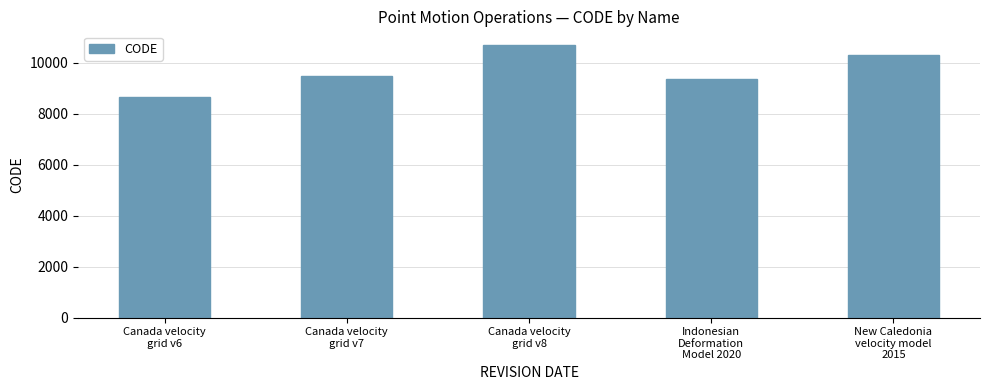

What is the change in value from Canada velocity
grid v6 to Canada velocity
grid v8?

+2031